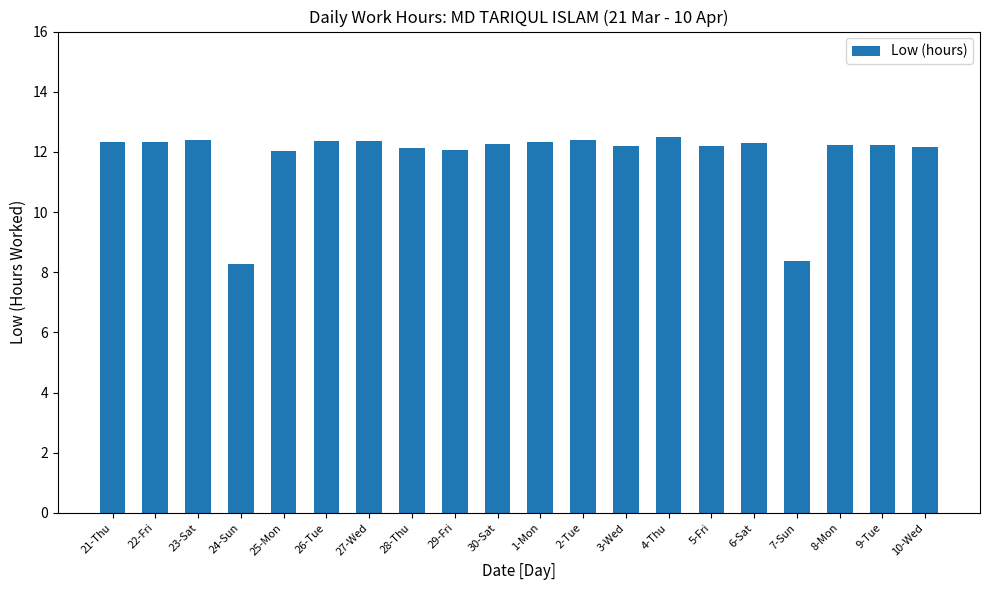

What is the minimum value shown in the chart?

8.3